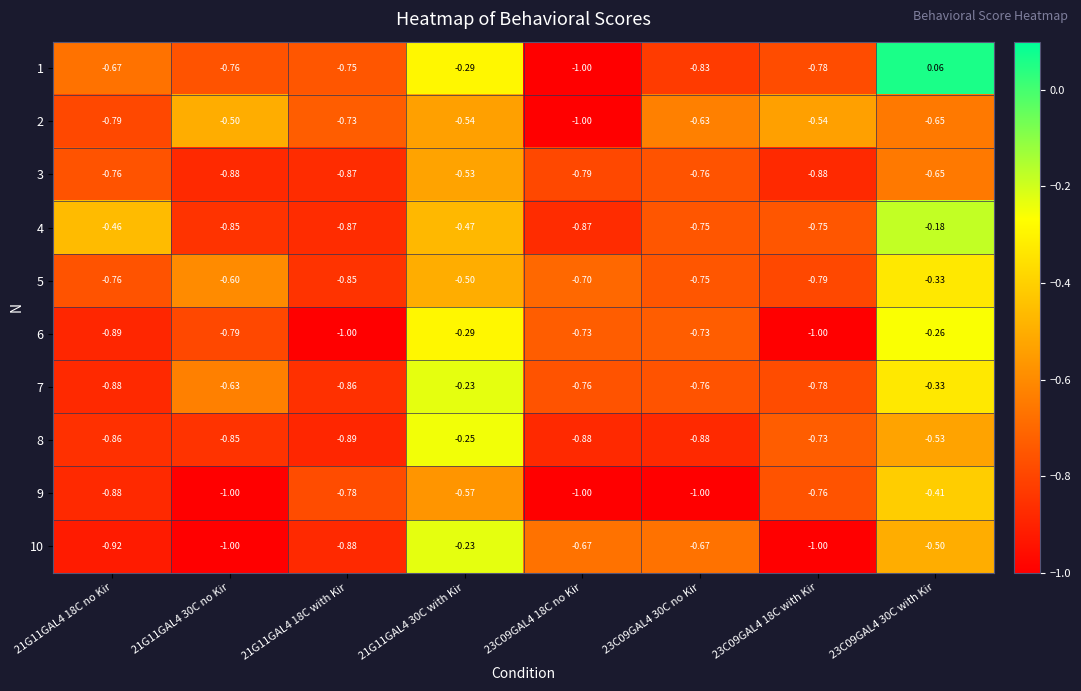

Is the value of 8 at 23C09GAL4 30C with Kir greater than the value of 10 at 21G11GAL4 18C no Kir?

Yes